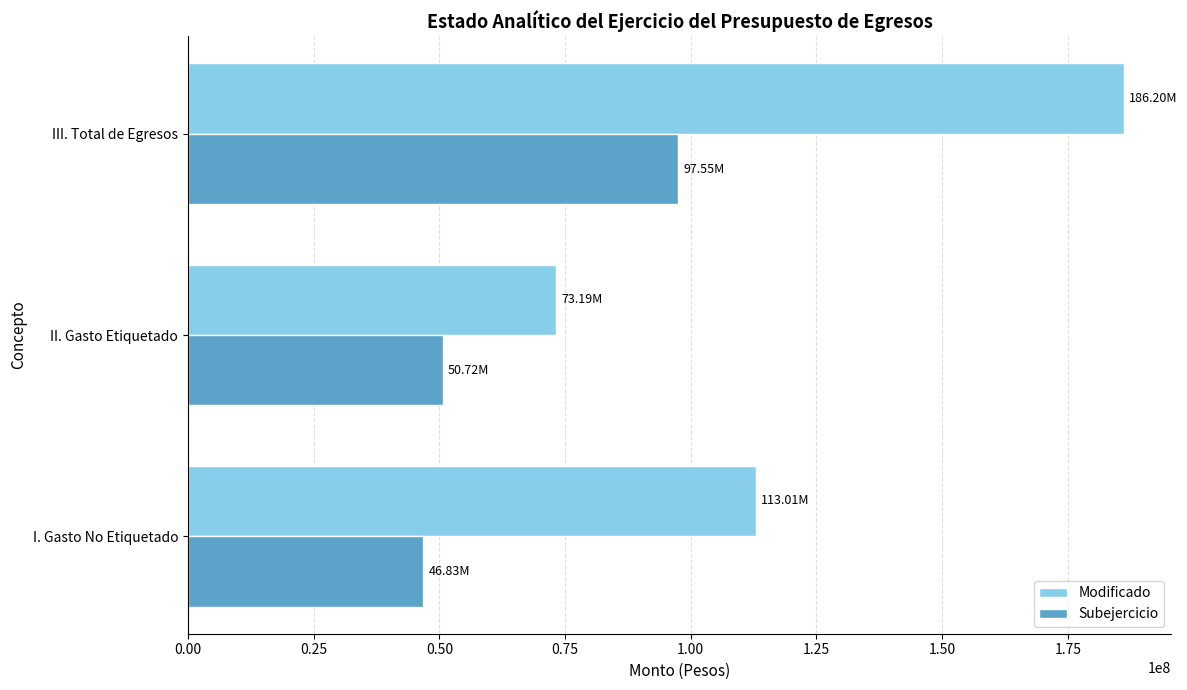

At which label is Modificado closest to 129695375?

I. Gasto No Etiquetado